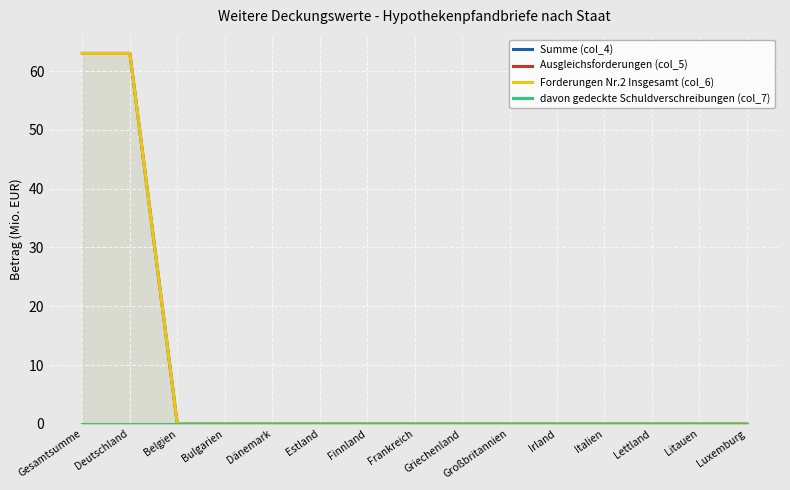

How many lines are shown in the chart?

4